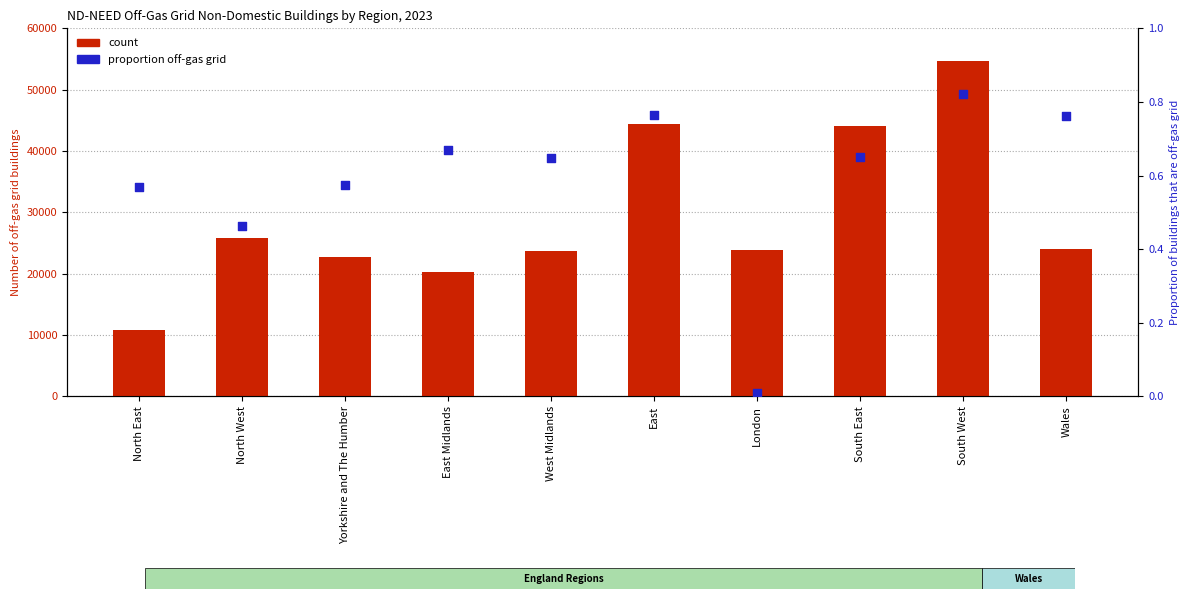

At how many categories does at least one series exceed 8552?

10